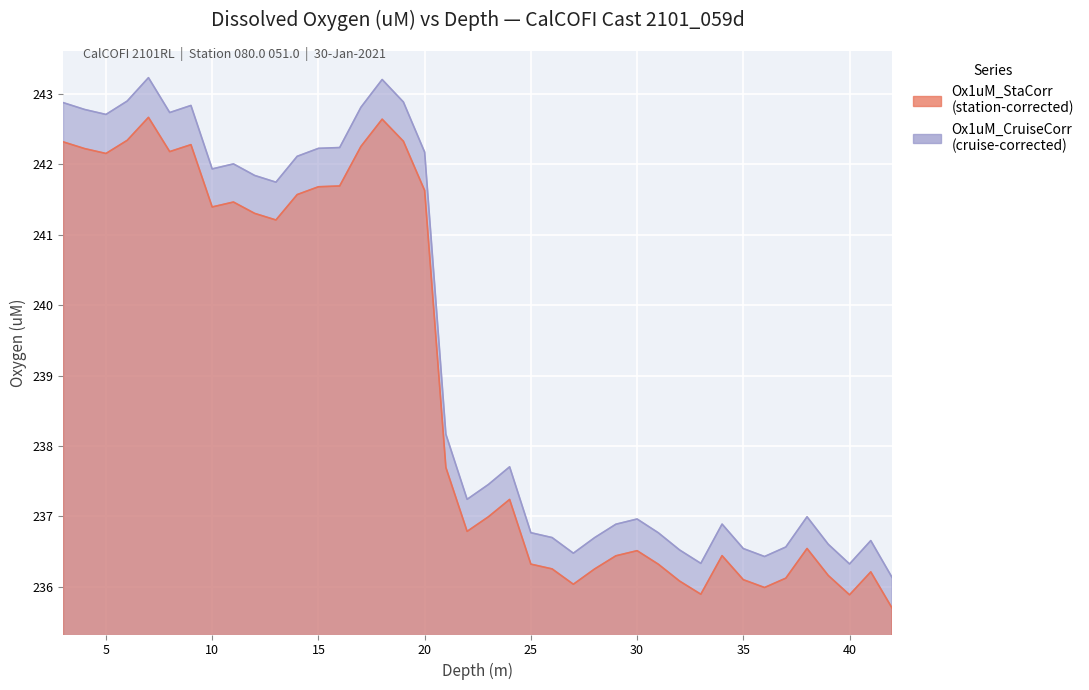

How many values in the Ox1uM_CruiseCorr series are below 237?

18